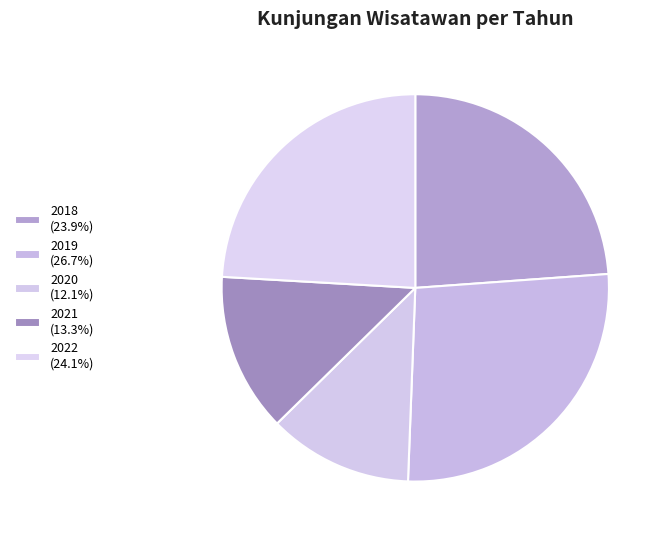

Approximately how many times larger is the value at 2021 compared to 2018?

0.6